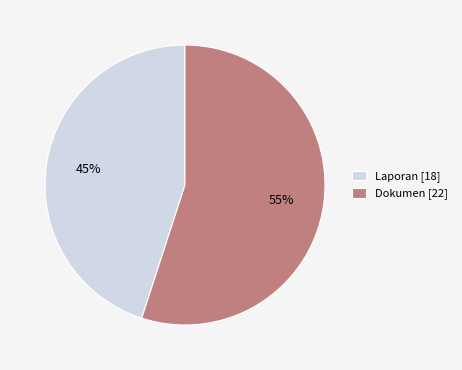

Is the sum of Laporan [18] and Dokumen [22] greater than half?

Yes